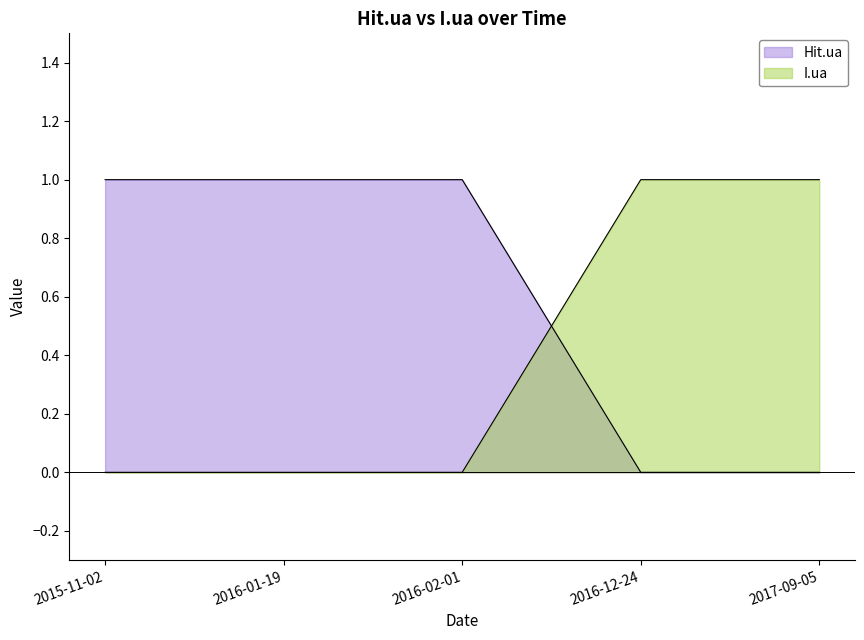

How many data points does each series have?

5